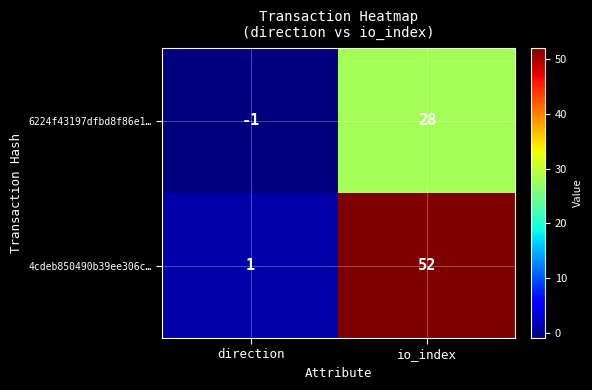

Rank the series at direction from highest to lowest value.

4cdeb850490b39ee306c…, 6224f43197dfbd8f86e1…